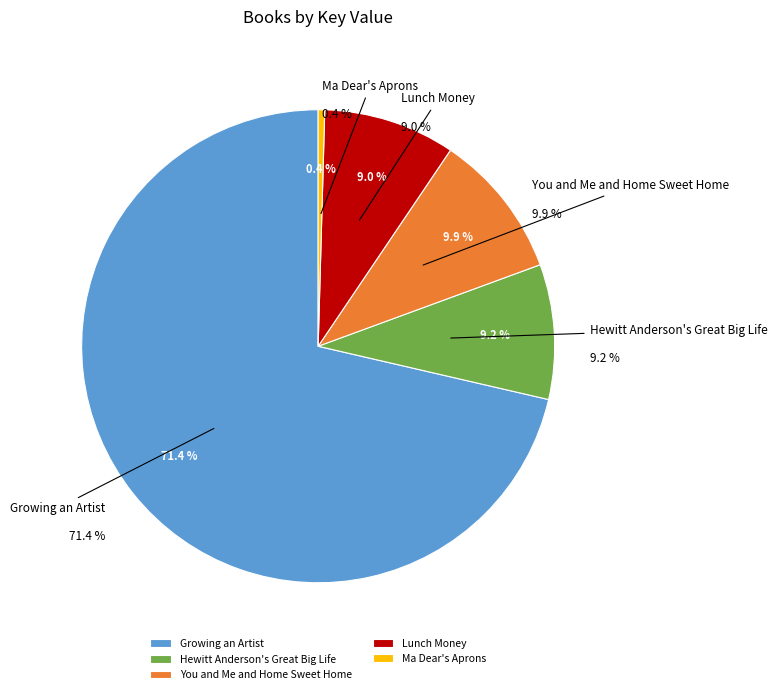

How many segments does this pie chart have?

5